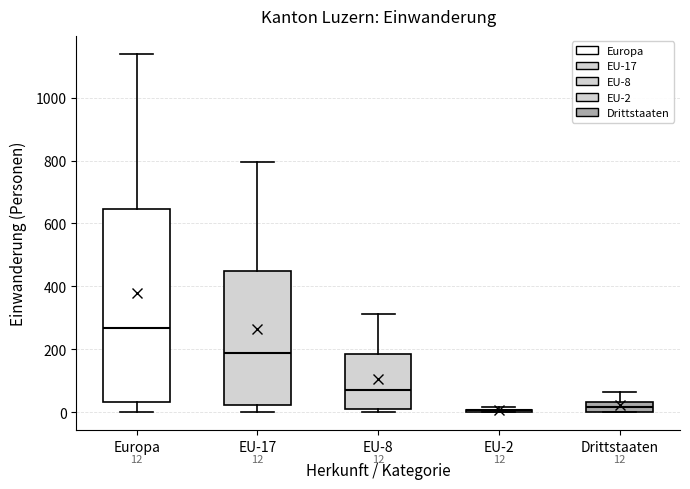

Comparing the boxes themselves (not the whiskers), which one is the tallest?

Europa